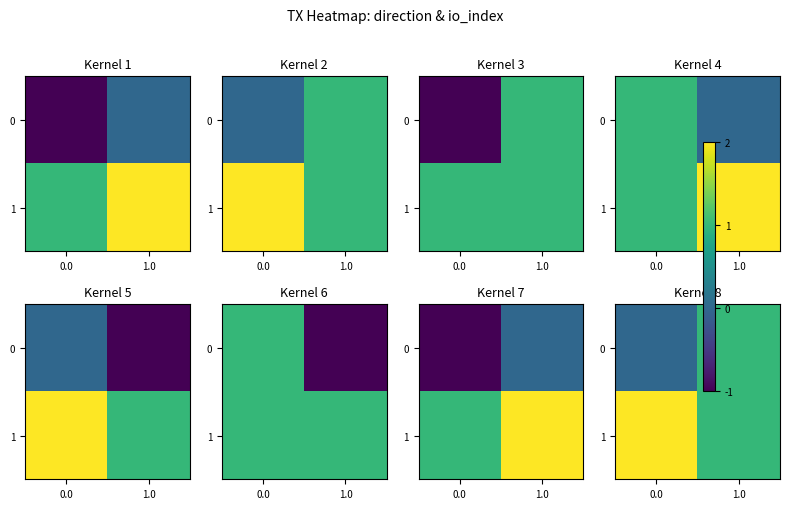

List the series in order of their peak value, highest first.

1, 0